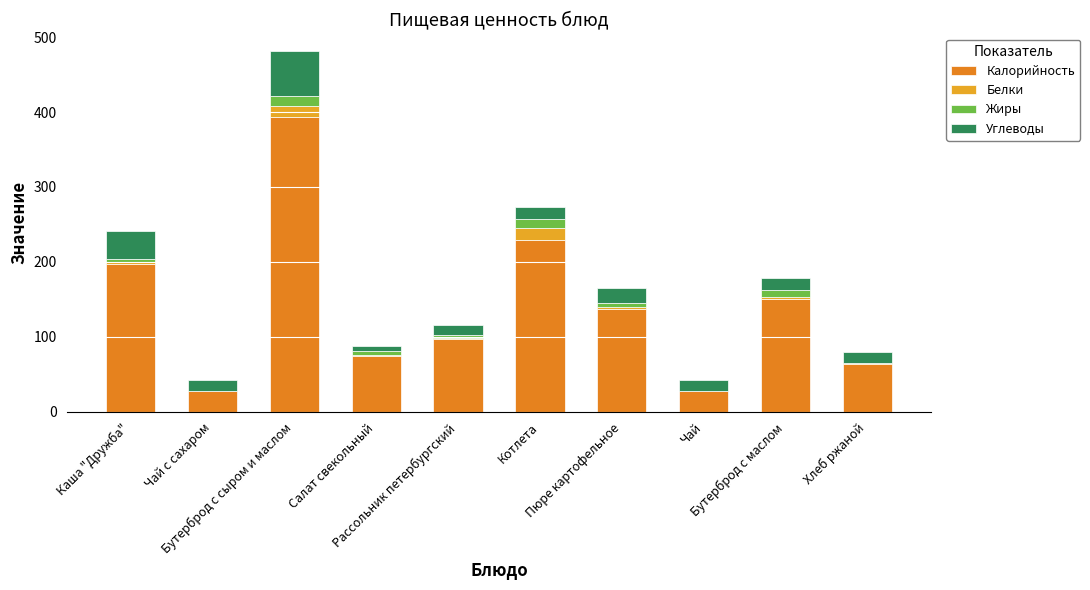

Count the number of categories in the chart.

10